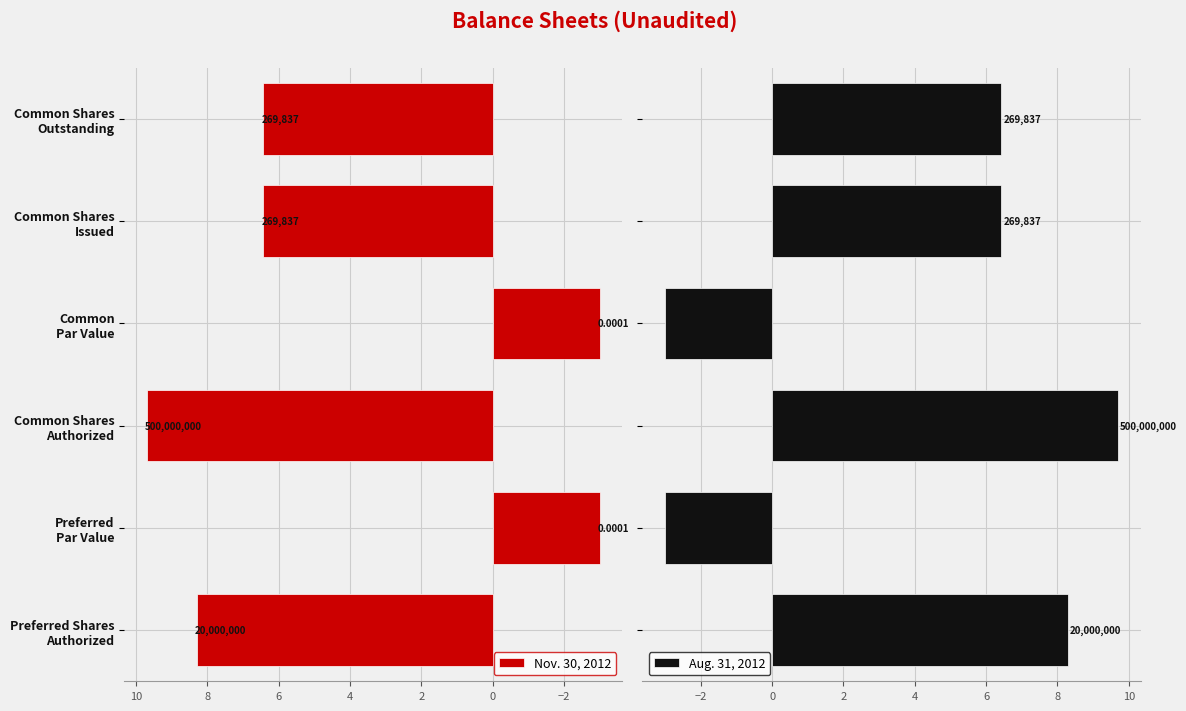

How many bars are there in each group?

2